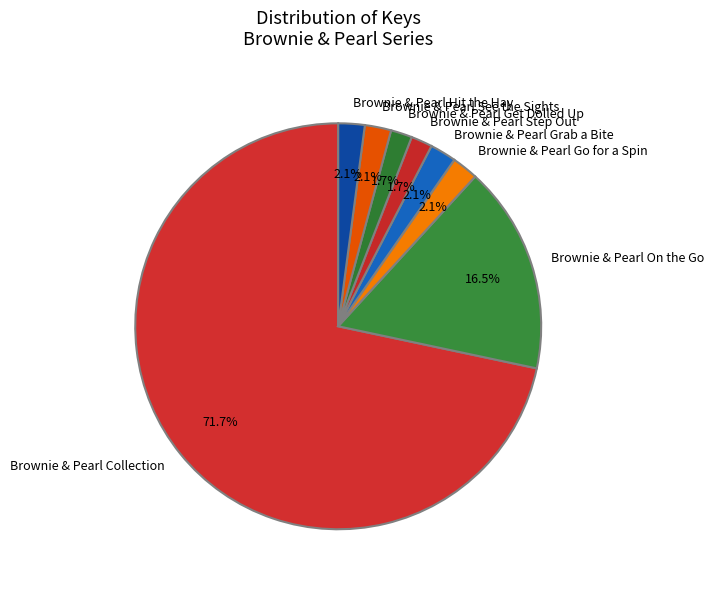

Which slice is the largest?

Brownie & Pearl Collection